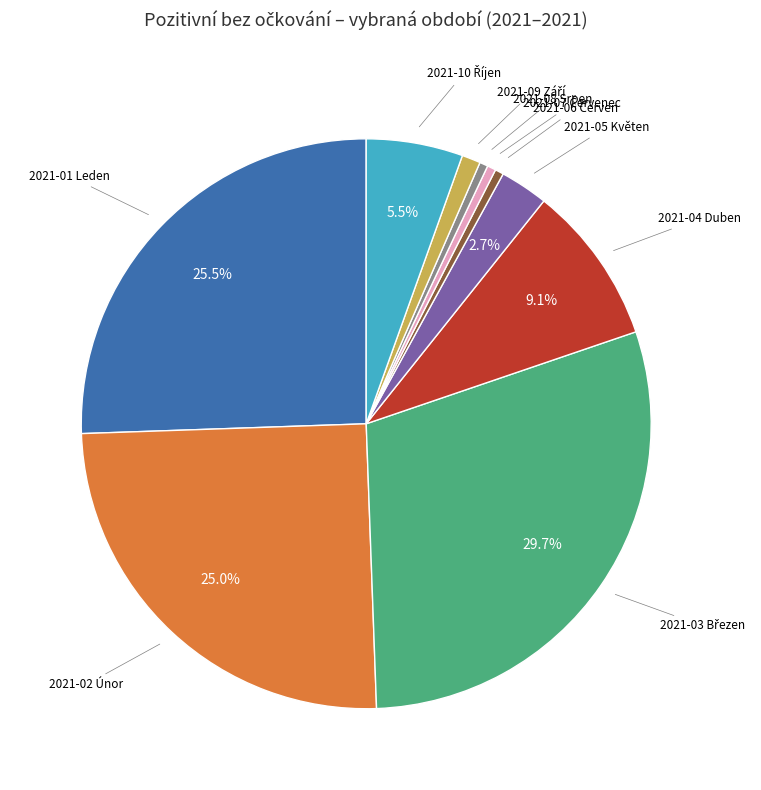

Is there any slice that represents more than half of the pie?

No